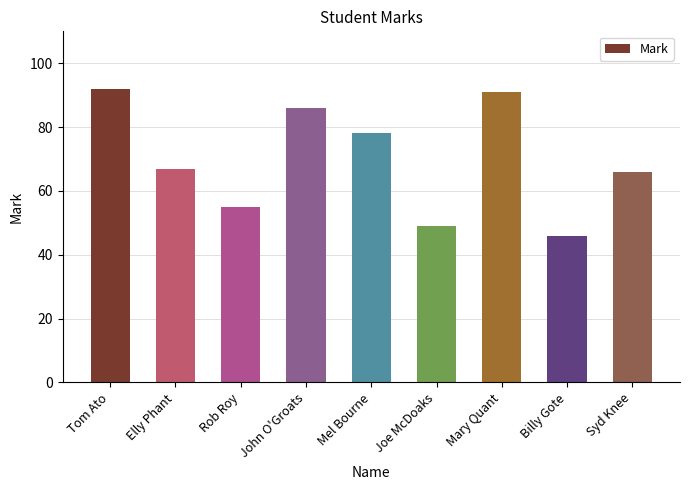

Between Mel Bourne and Mary Quant, which is larger?

Mary Quant